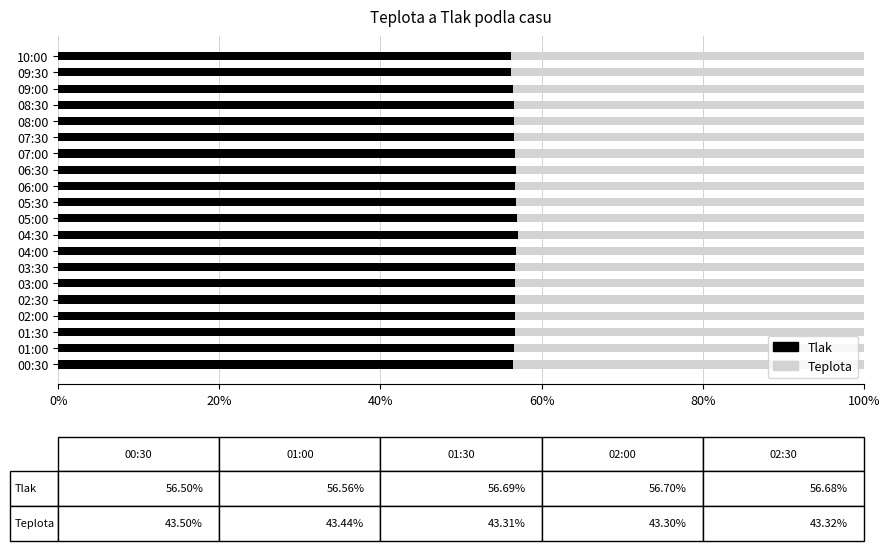

The value of Tlak at 10:00 is 94.1. True or false?

False